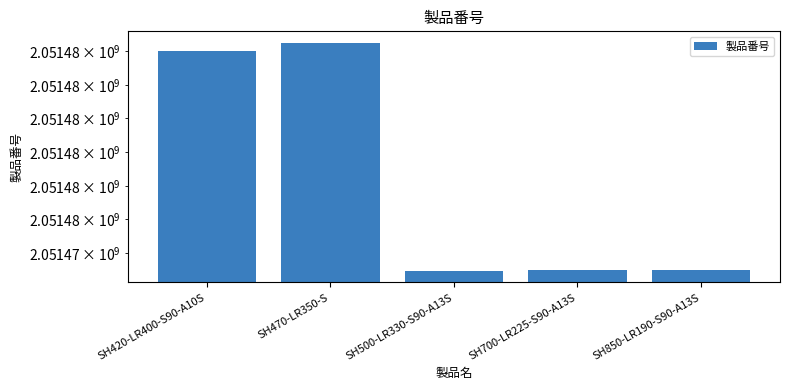

What is the difference between the maximum and minimum values?

3390